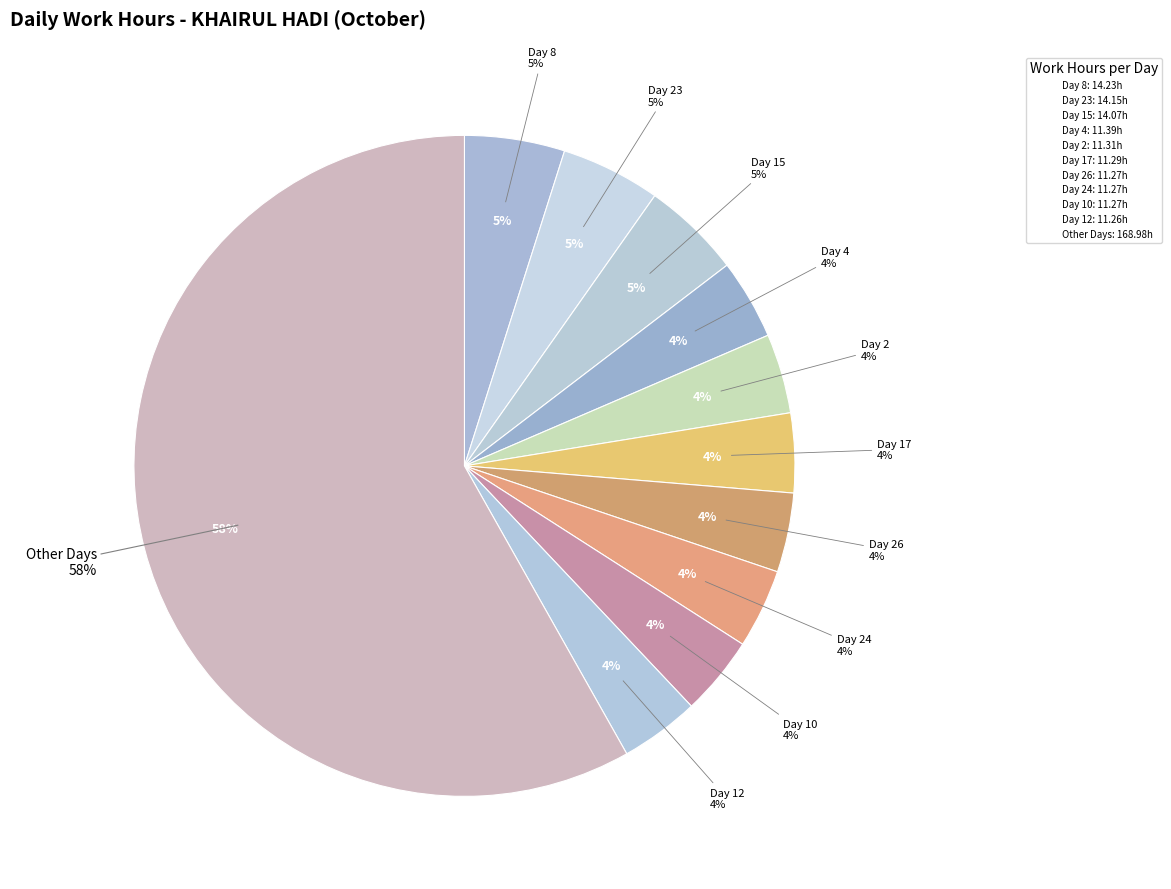

To the nearest percent, what is the combined percentage of Day 12 and Day 4?

8%